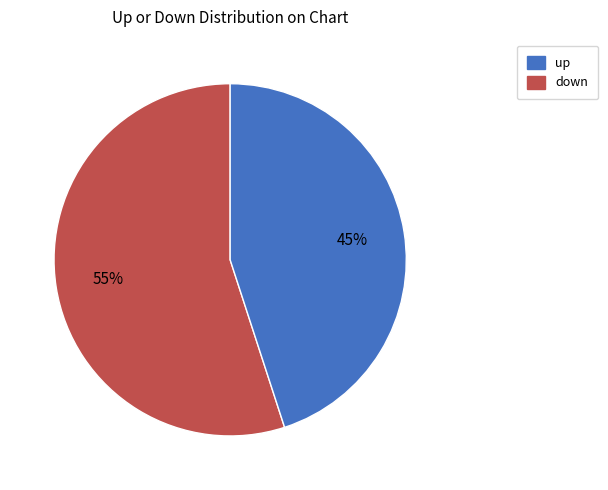

How many segments does this pie chart have?

2